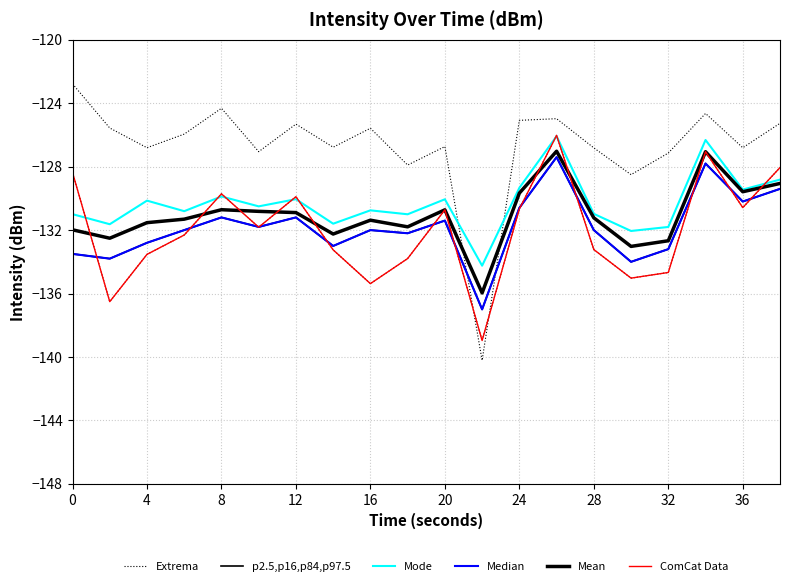

How many lines are shown in the chart?

6